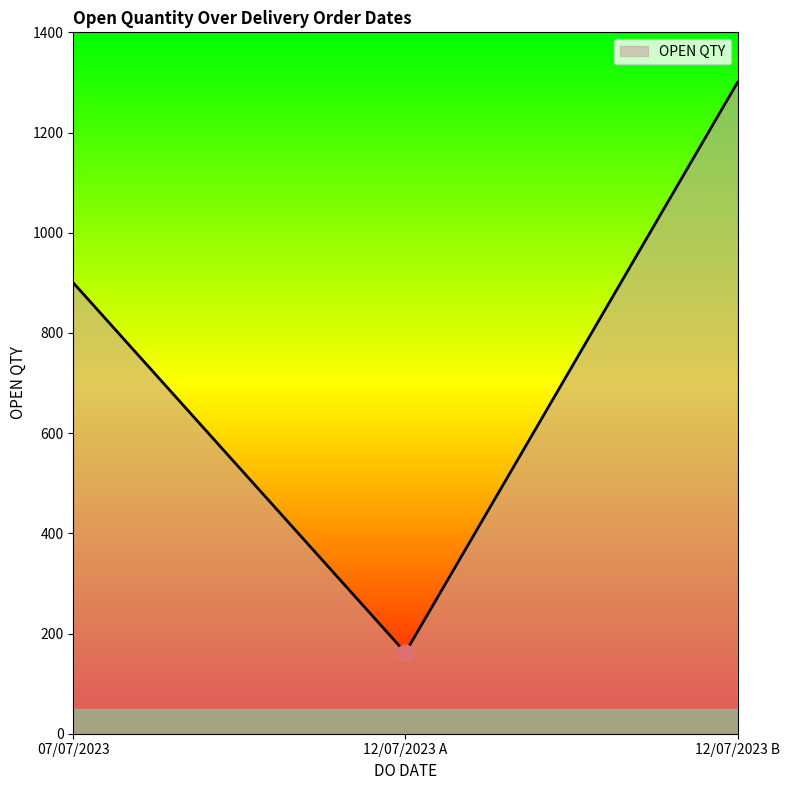

What is the maximum value shown in the chart?

1300